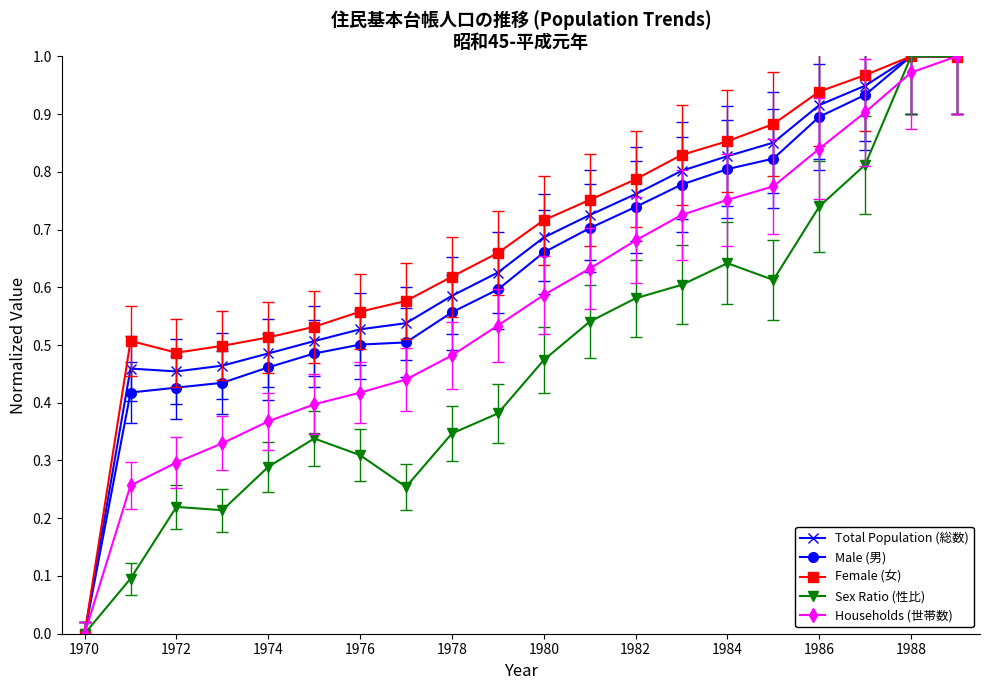

How many lines are shown in the chart?

5